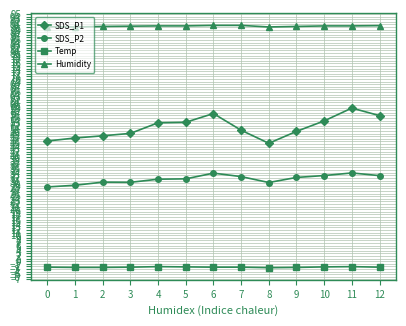

What are all the series names shown in the legend?

SDS_P1, SDS_P2, Temp, Humidity